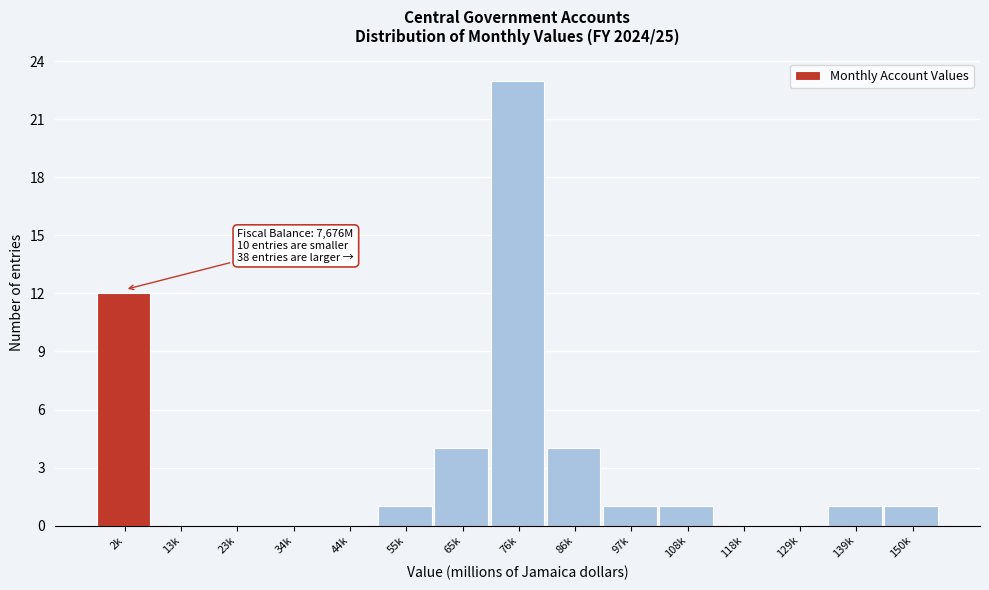

Reading left to right, list all the values displayed in this chart.

2k=12	13k=0	23k=0	34k=0	44k=0	55k=1	65k=4	76k=23	86k=4	97k=1	108k=1	118k=0	129k=0	139k=1	150k=1